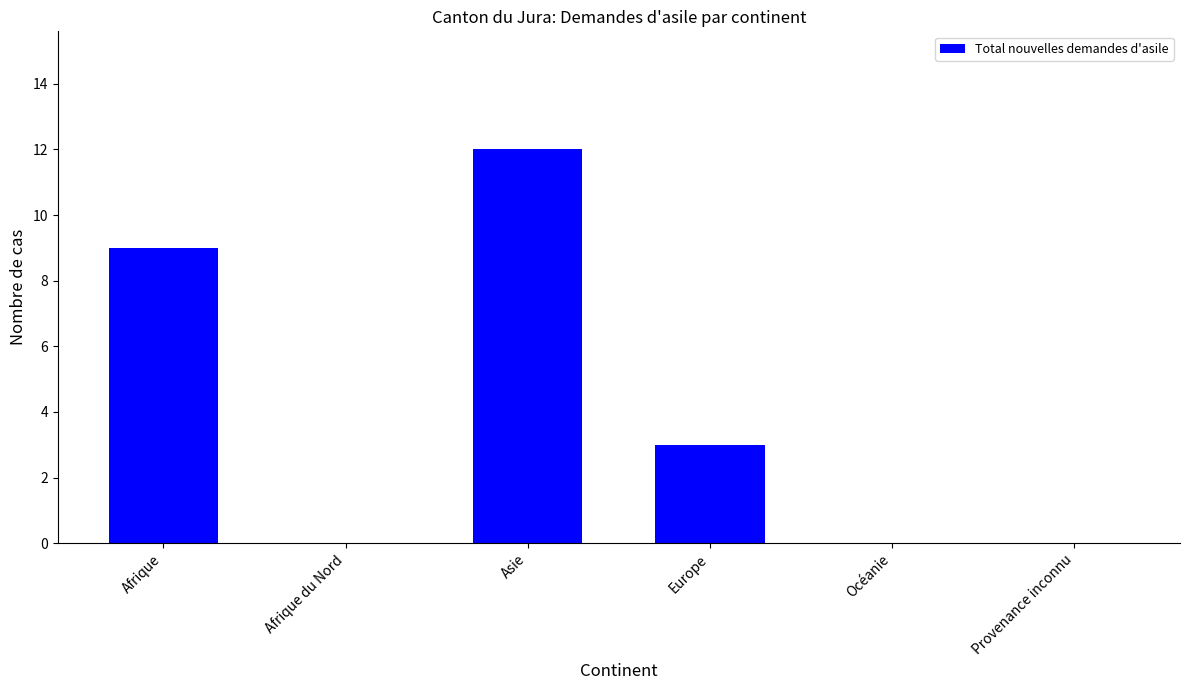

What is the change in value from Afrique to Afrique du Nord?

-9